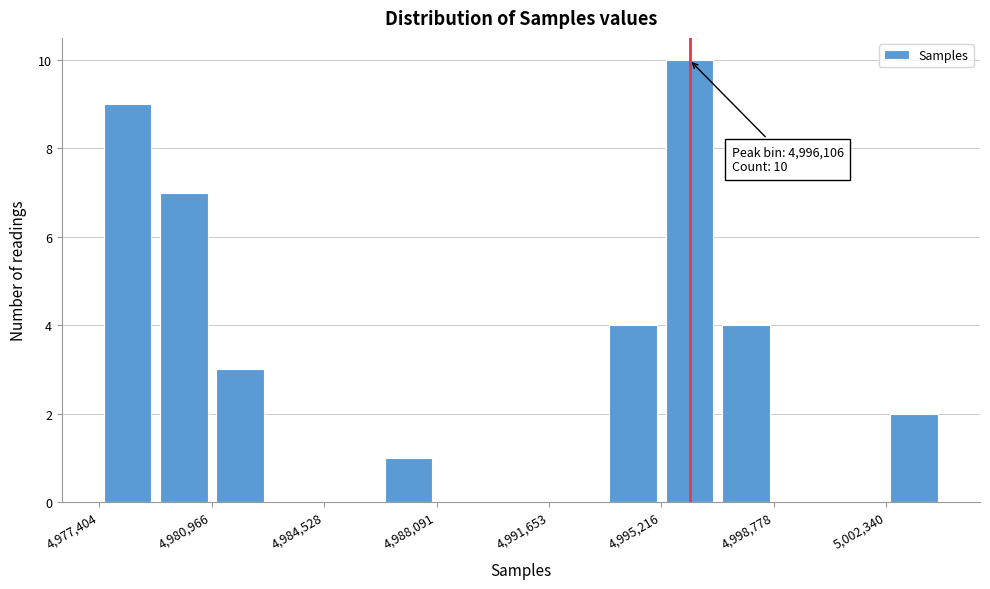

Around what value on the x-axis is the tallest bar? Give the approximate position of its centre, as read against the axis.

4996000